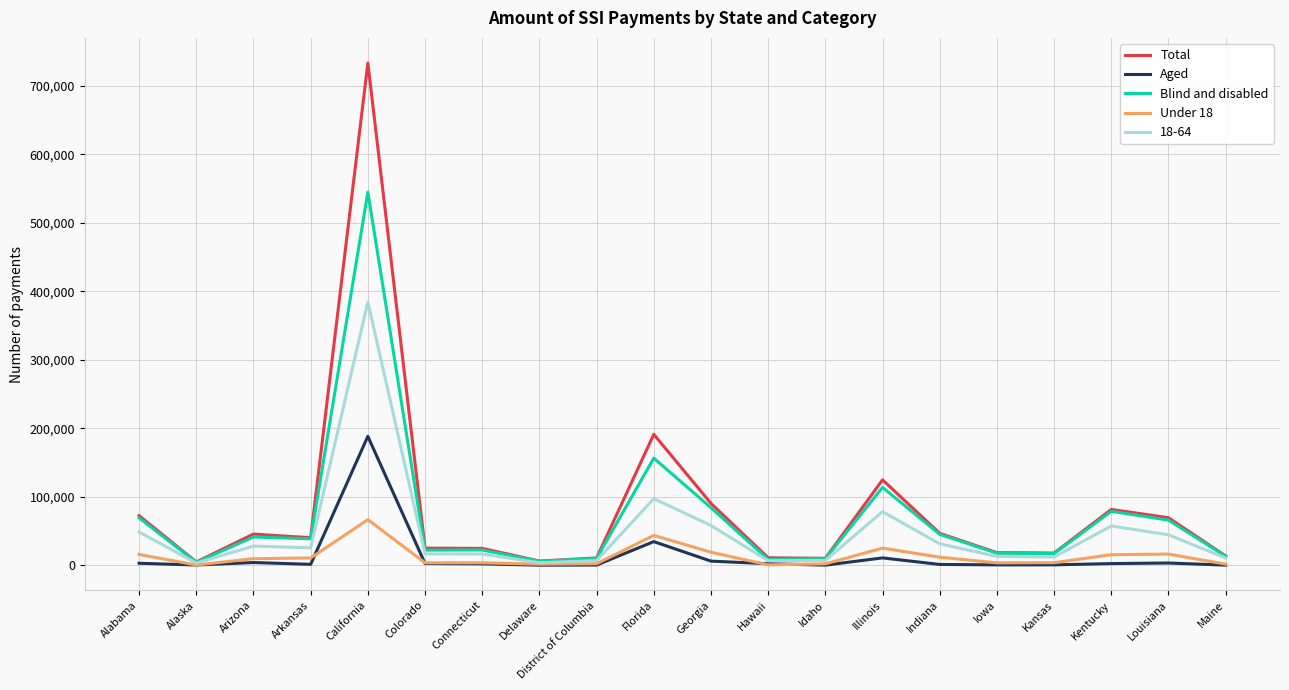

At which category is the sum across all series the highest?

California